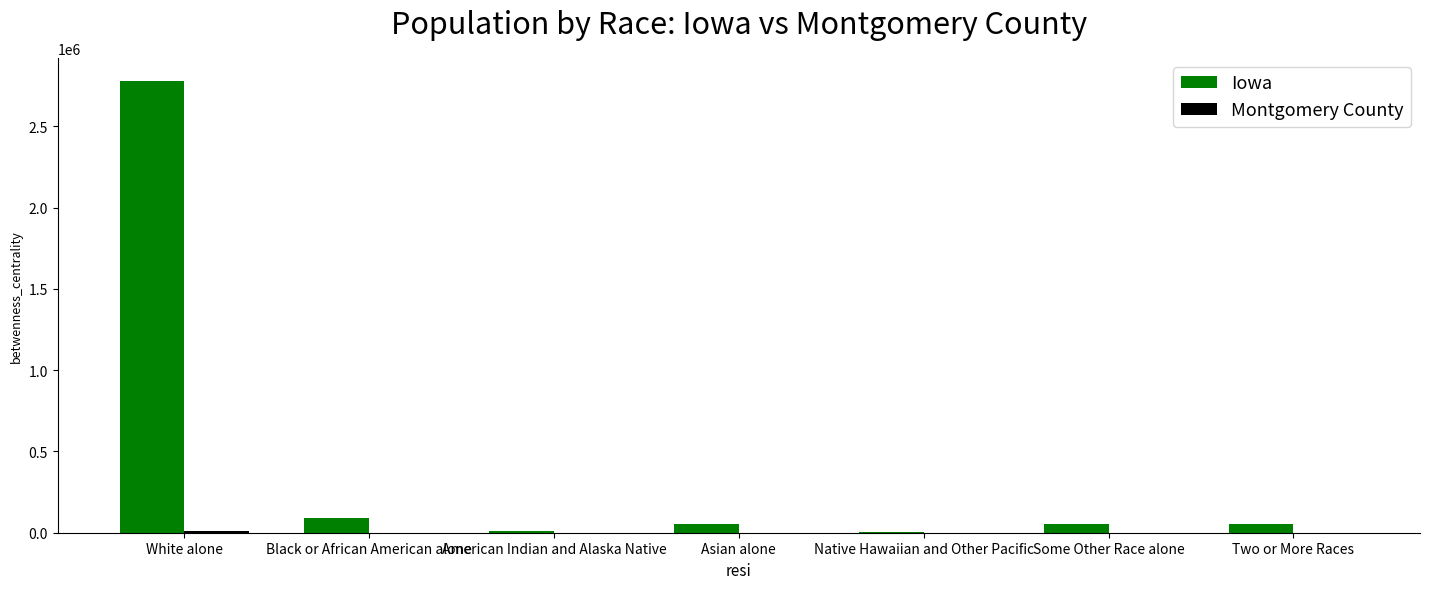

Are the bars horizontal?

No